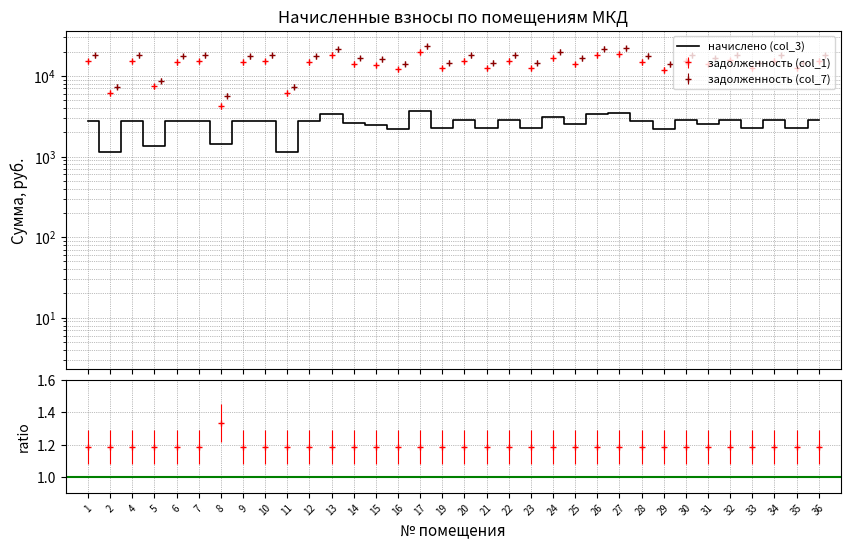

At which label does начислено (col_3) reach its minimum?

2